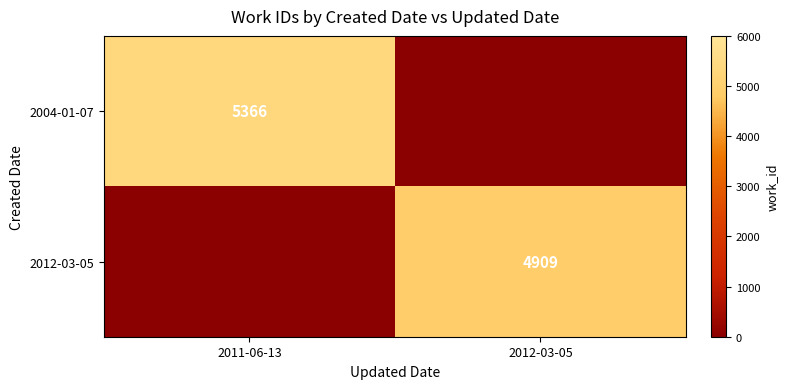

At which category is the sum across all series the highest?

2011-06-13